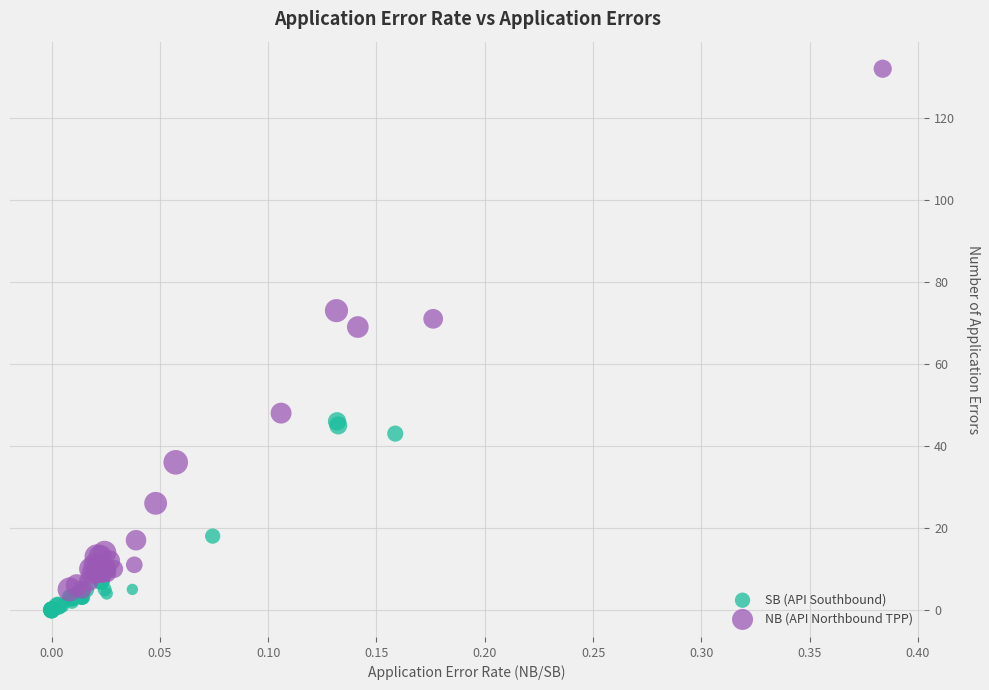

Which series contains the highest Y value?

NB (API Northbound TPP)